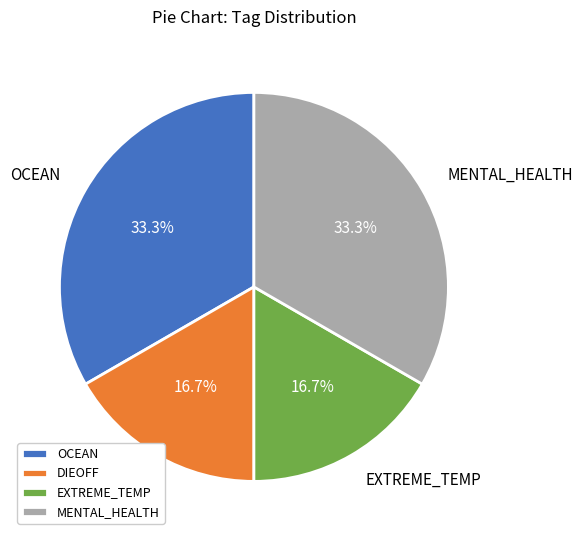

Do OCEAN and MENTAL_HEALTH together represent more than half of the pie?

Yes